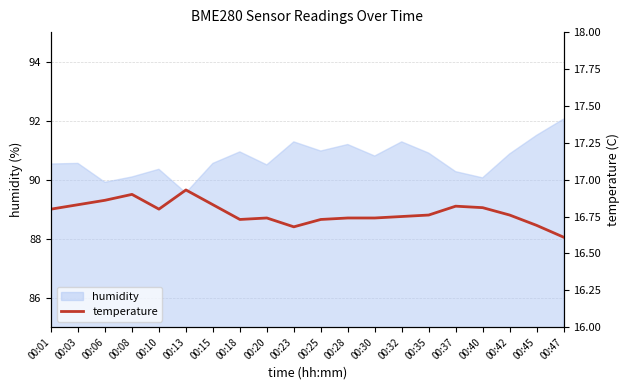

The value of humidity at 00:45 is 52.2. True or false?

False